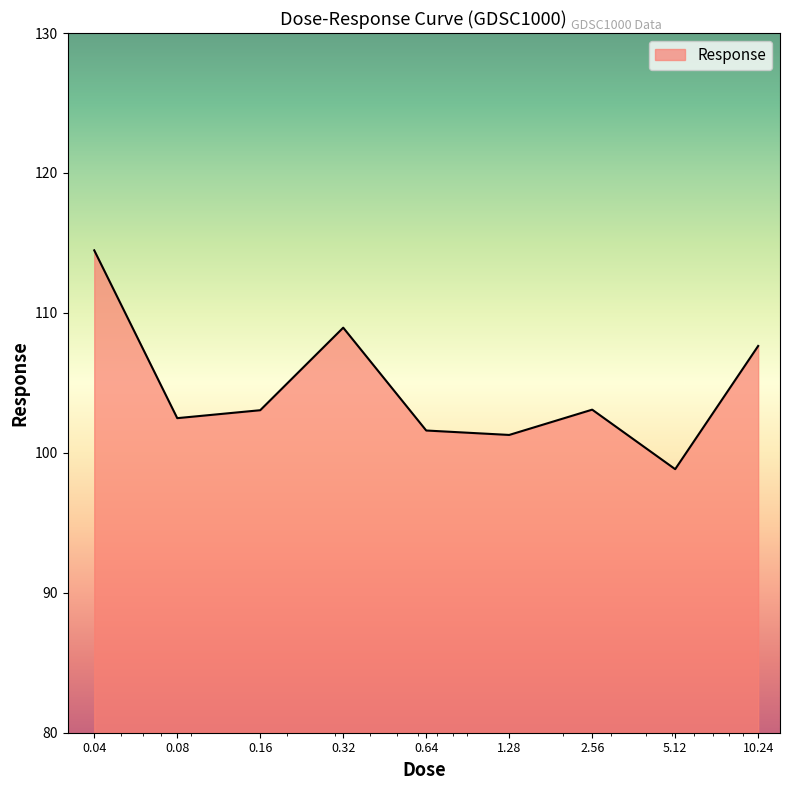

What is the maximum value shown in the chart?

114.5